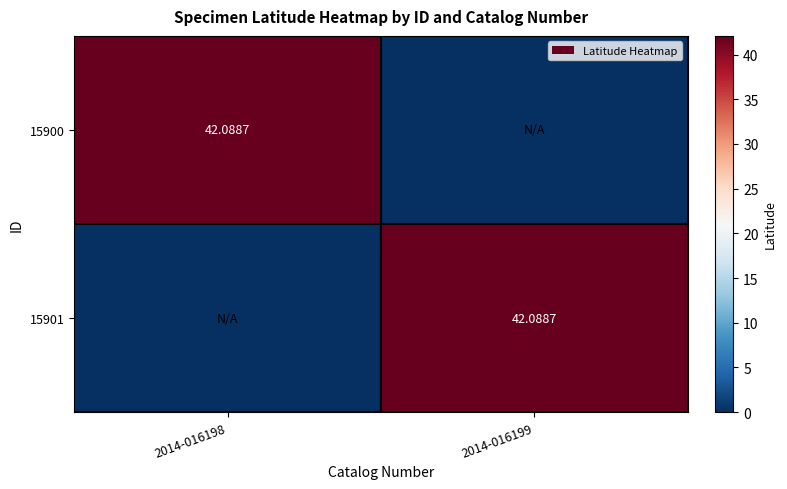

Rank the series by their maximum value, from lowest to highest.

15900, 15901